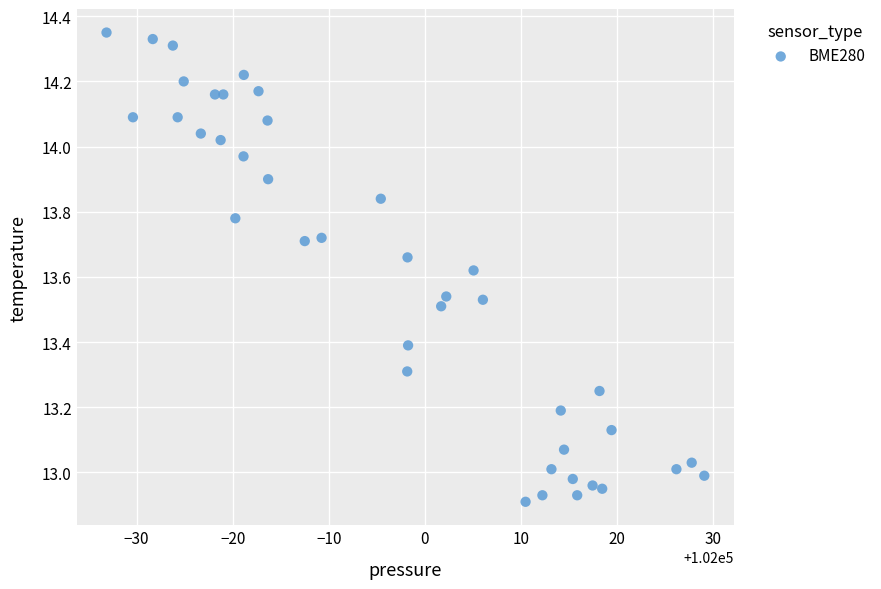

What is the range of Y values (max minus min)?

1.4